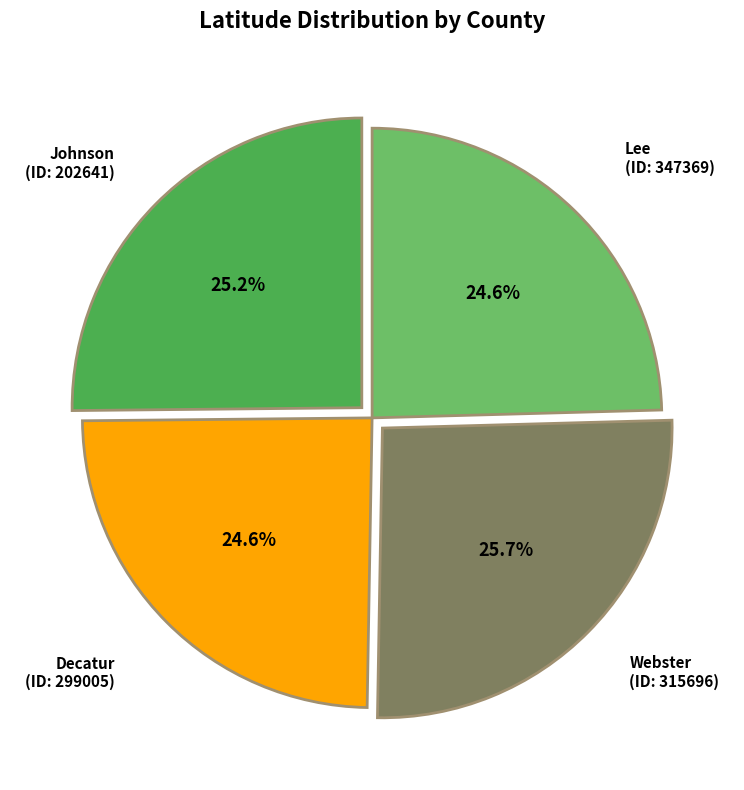

How many segments does this pie chart have?

4